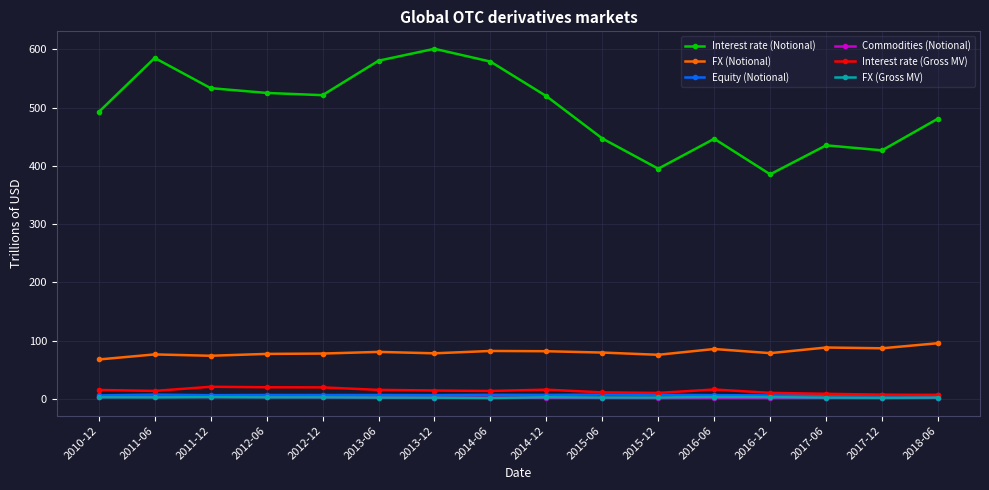

Is it true that Interest rate (Notional) equals 125.3 at 2012-06?

False